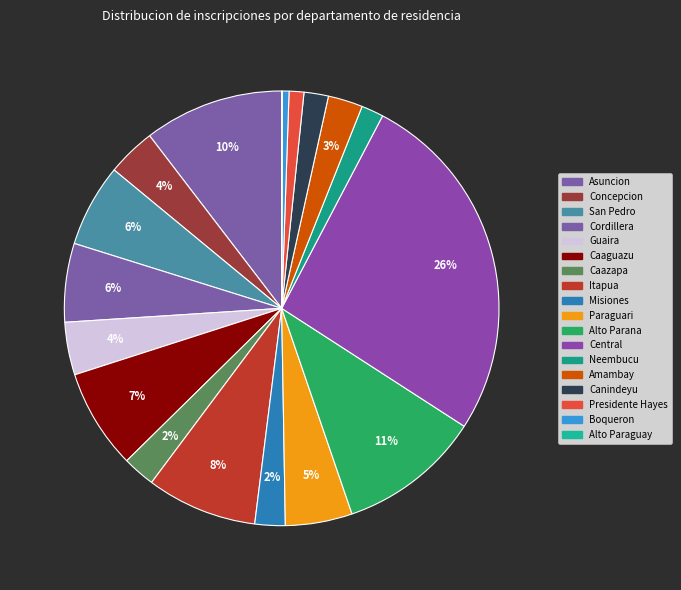

Is it true that San Pedro is 6% of the pie?

True